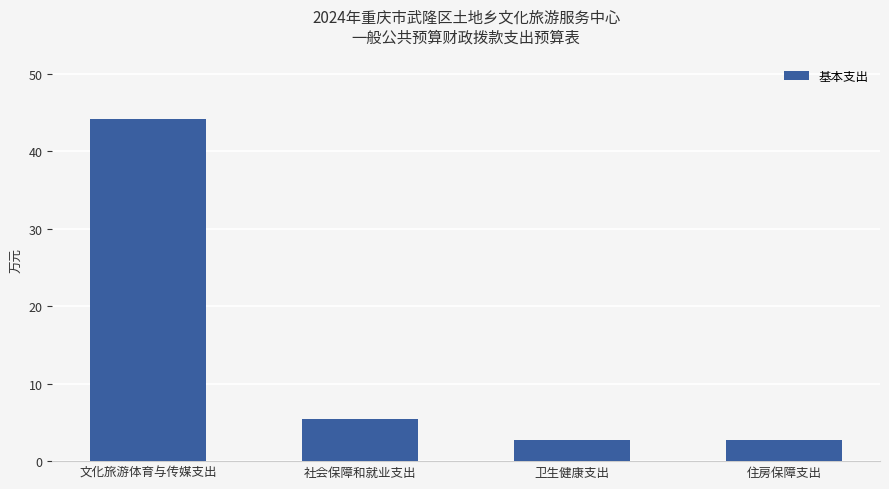

What is the label of the 3rd bar from the right?

社会保障和就业支出